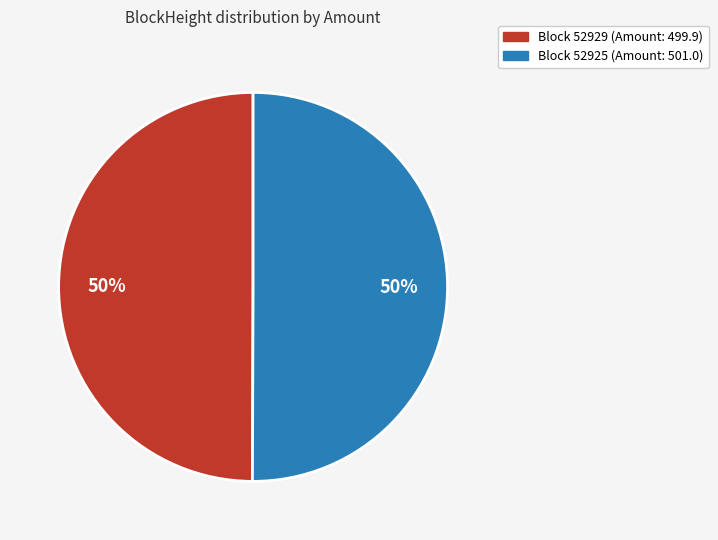

To the nearest percent, what is the average slice percentage?

50%